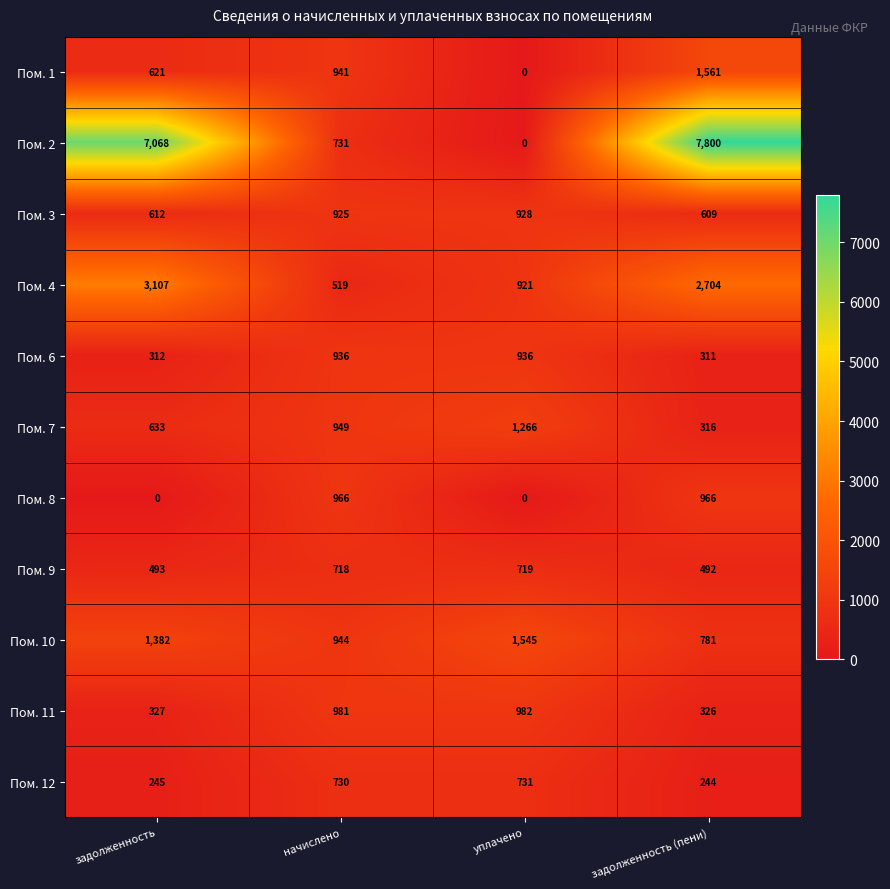

Rank the series by their maximum value, from highest to lowest.

Пом. 2, Пом. 4, Пом. 1, Пом. 10, Пом. 7, Пом. 11, Пом. 8, Пом. 6, Пом. 3, Пом. 12, Пом. 9